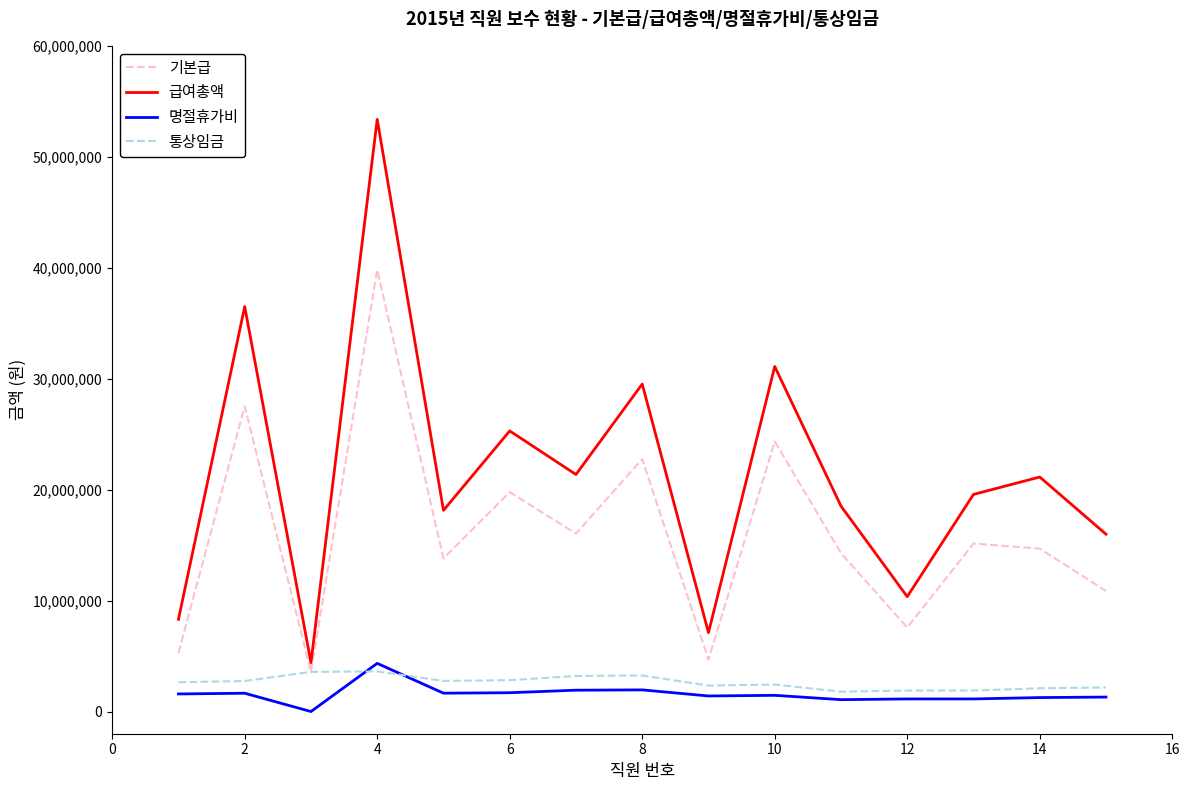

True or false: 기본급 and 명절휴가비 cross at least once.

False